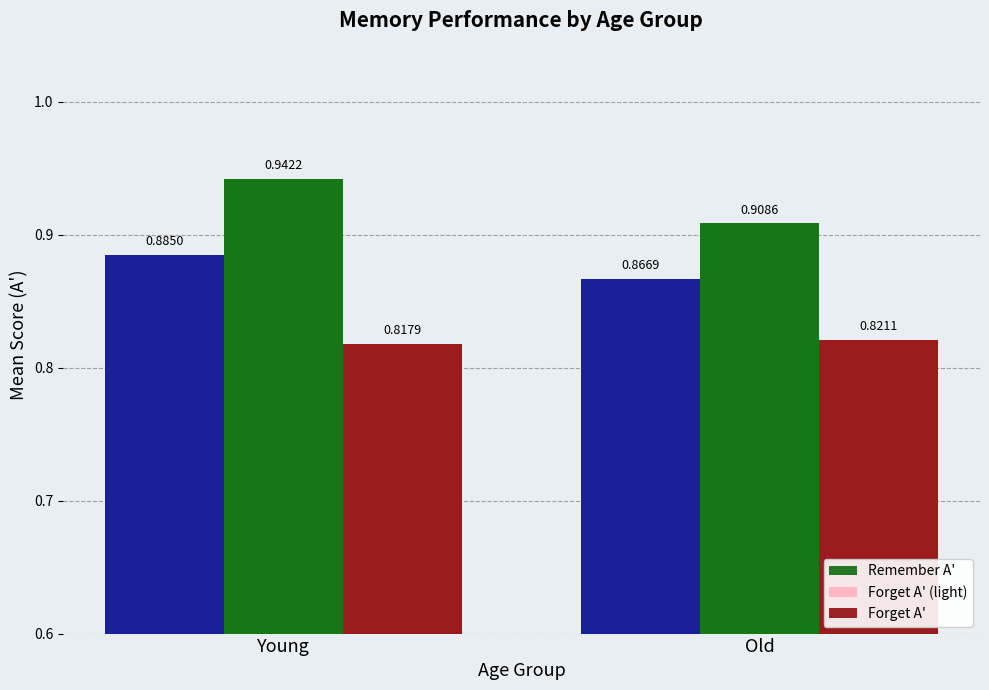

What is the label of the 1st bar from the left?

Young